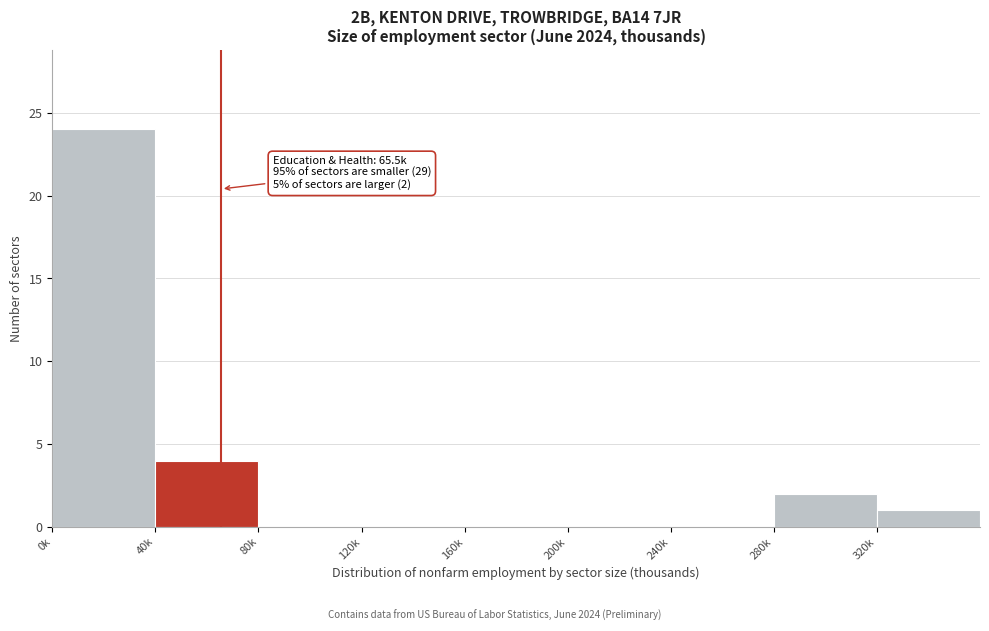

Reading left to right, list all the values displayed in this chart.

0k=24	40k=4	80k=0	120k=0	160k=0	200k=0	240k=0	280k=2	320k=1